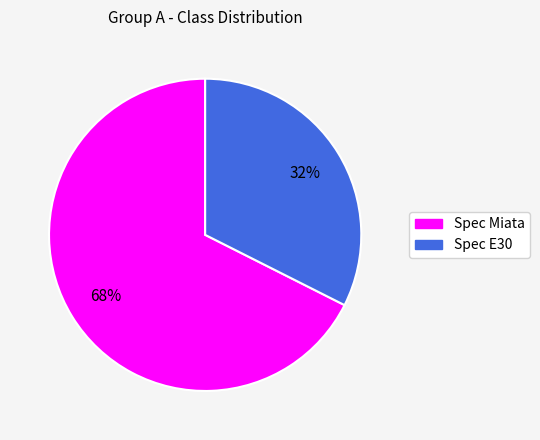

To the nearest percent, what is the combined percentage of Spec Miata and Spec E30?

100%